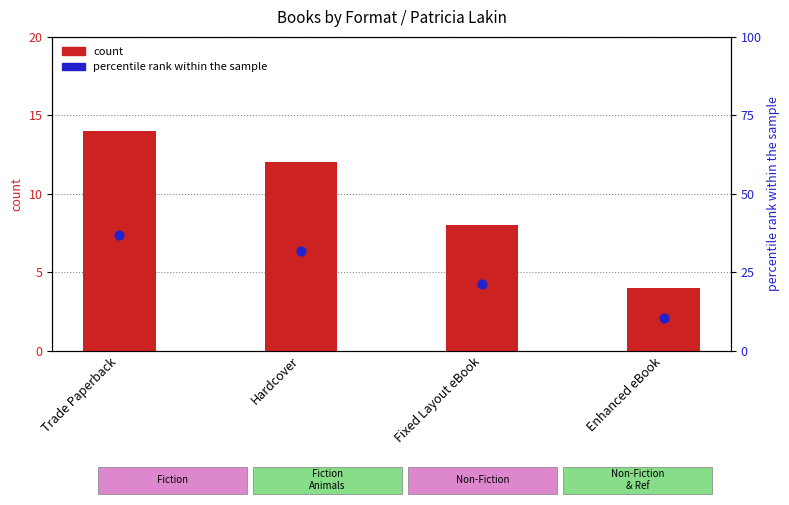

Which series contains the highest Y value?

percentile rank within the sample